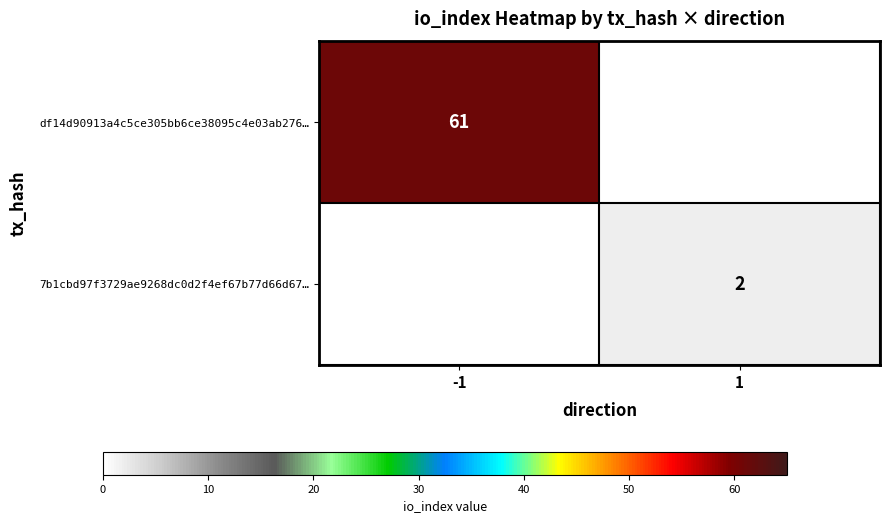

At which category is the sum across all series the highest?

-1